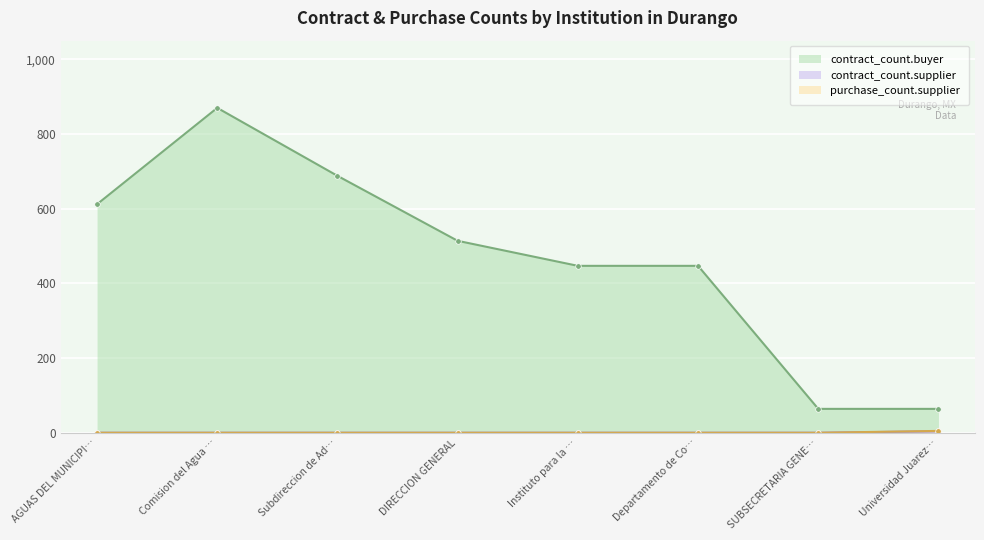

Reading left to right, extract all data points from this chart.

contract_count.buyer: 612	870	688	514	447	447	64	64
contract_count.supplier: 0	0	0	0	0	0	0	4
purchase_count.supplier: 0	0	0	0	0	0	0	5